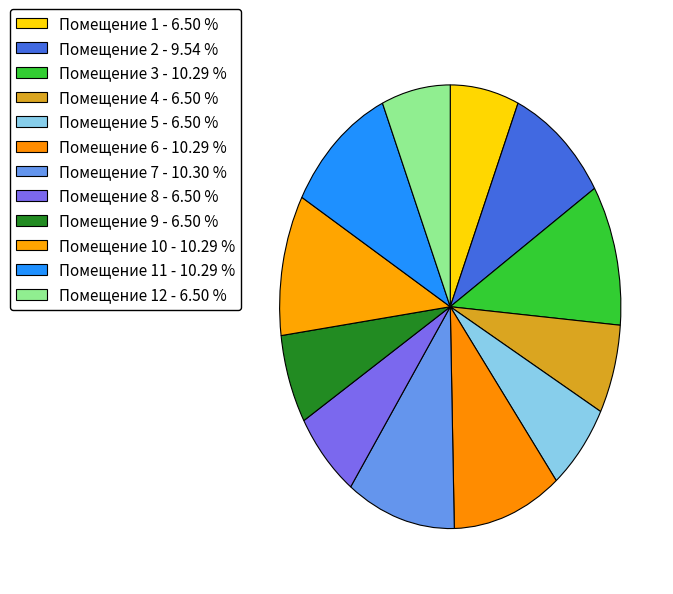

Does any single category account for the majority?

No